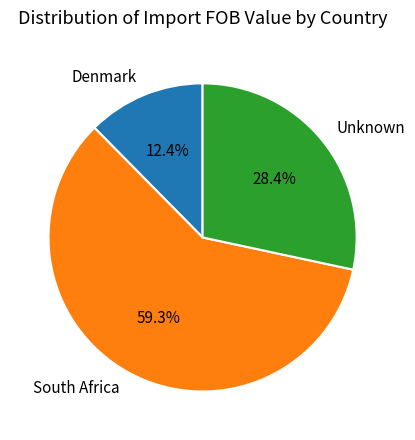

Which slice is the largest?

South Africa